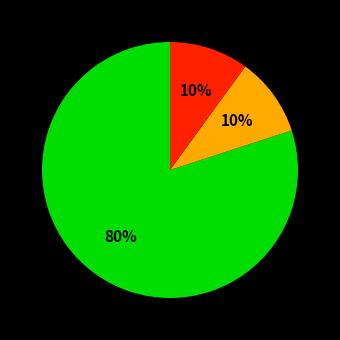

How many segments does this pie chart have?

3